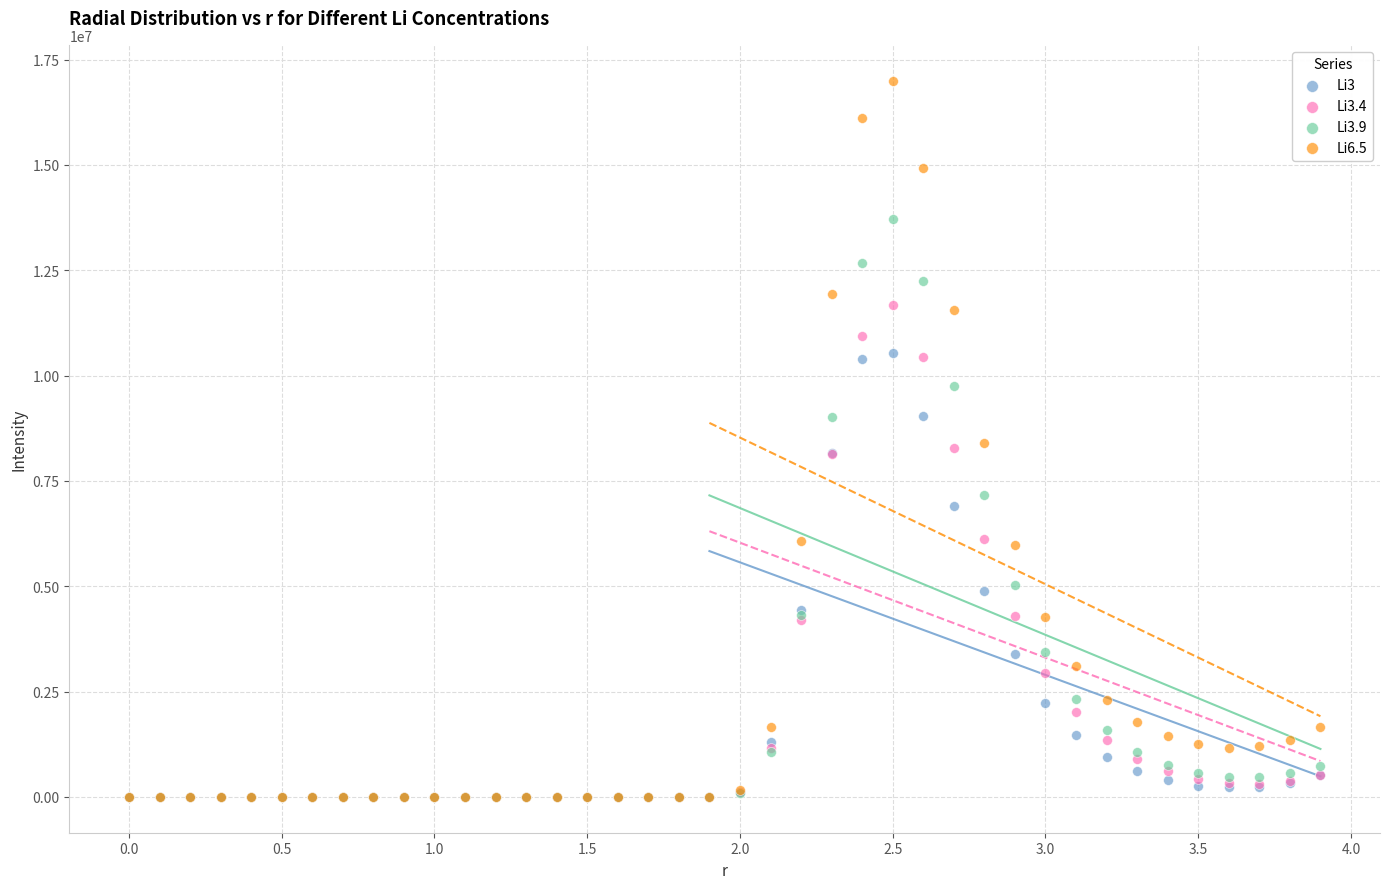

What are all the series names shown in the legend?

Li3, Li3.4, Li3.9, Li6.5